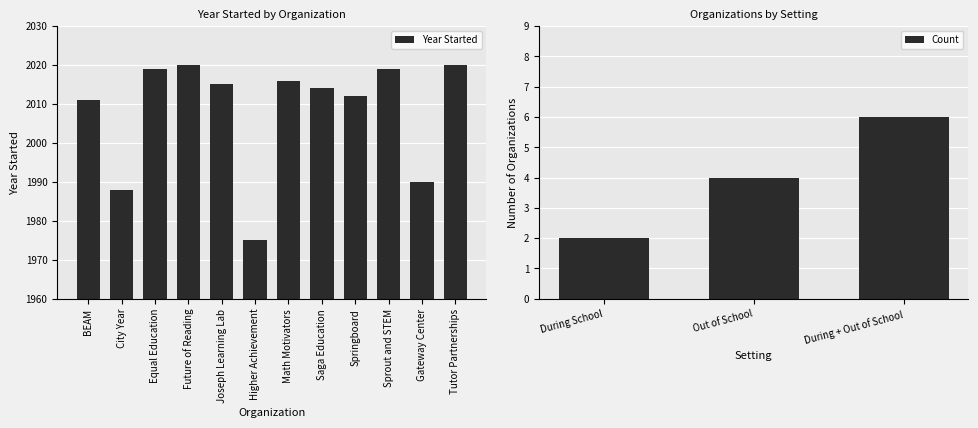

Where is the data nearest to the value 1997?

Gateway Center